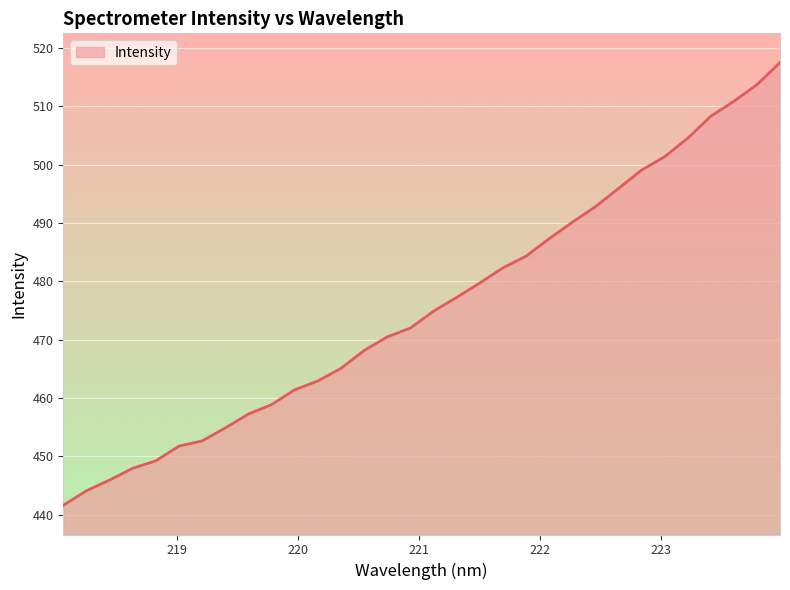

What is the maximum value shown in the chart?

517.5